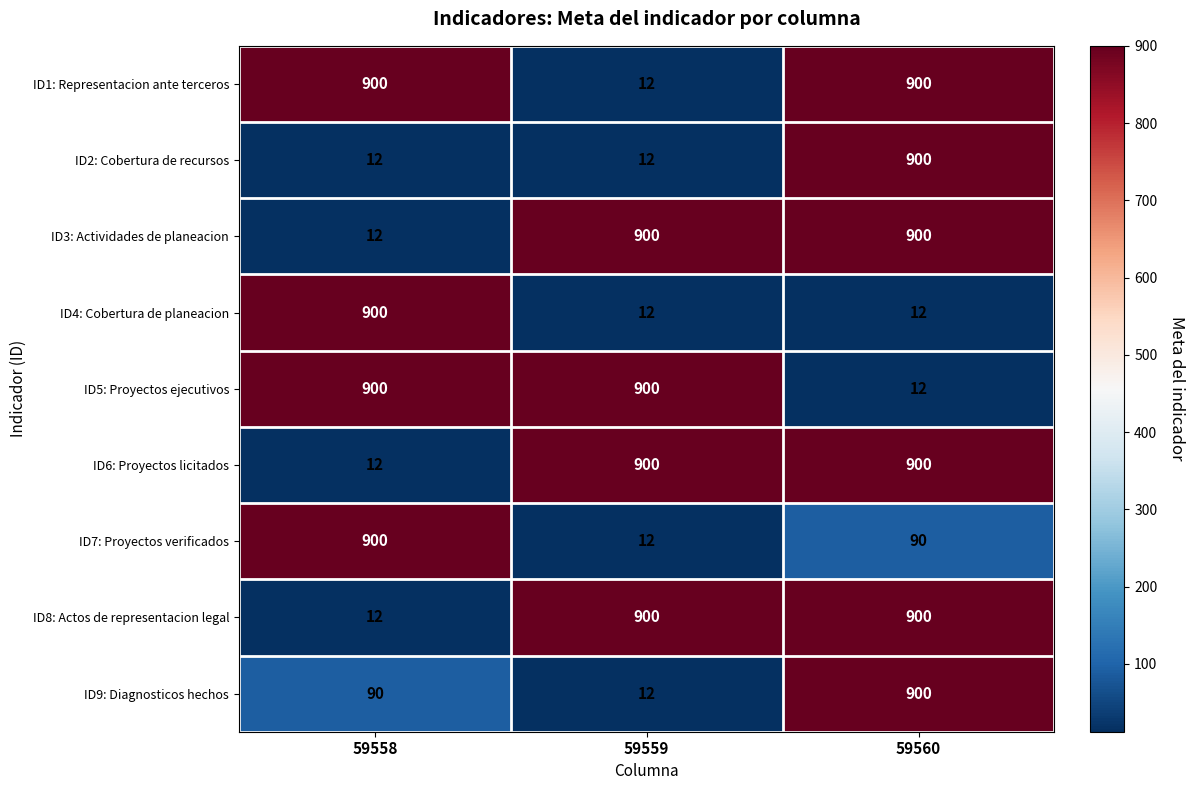

What is the difference between the highest and lowest values at 59559?

888